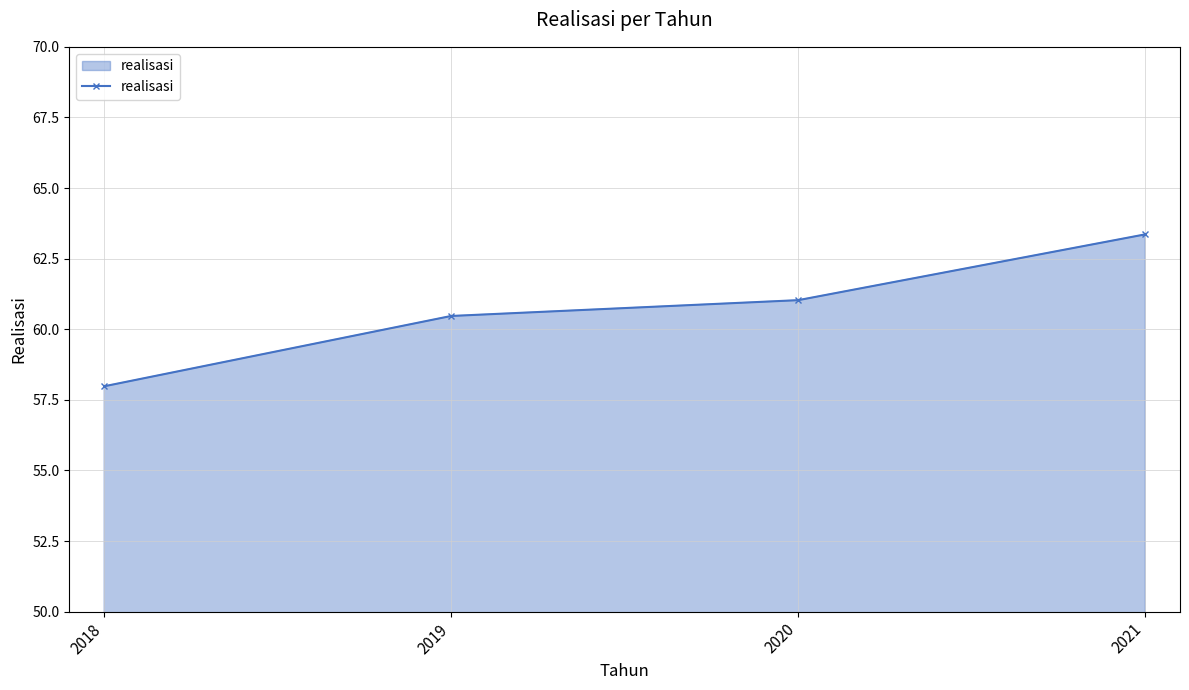

Which label corresponds to the smallest value in the chart?

2018